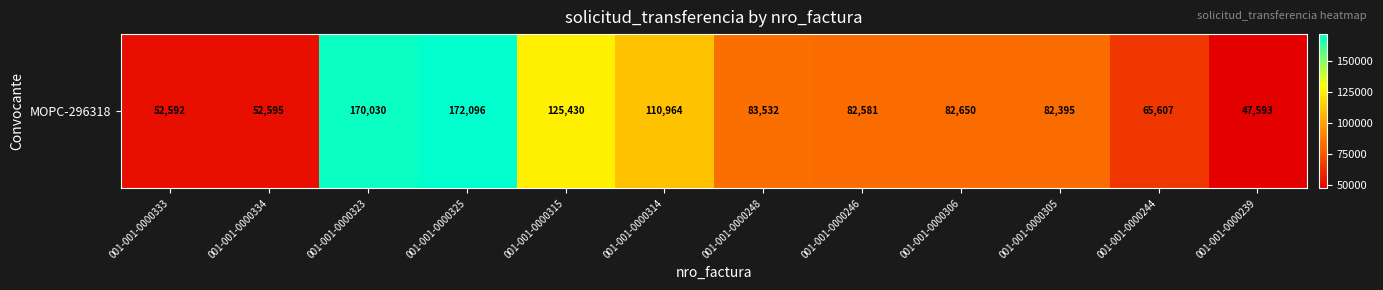

Which has a higher value, 001-001-0000314 or 001-001-0000325?

001-001-0000325